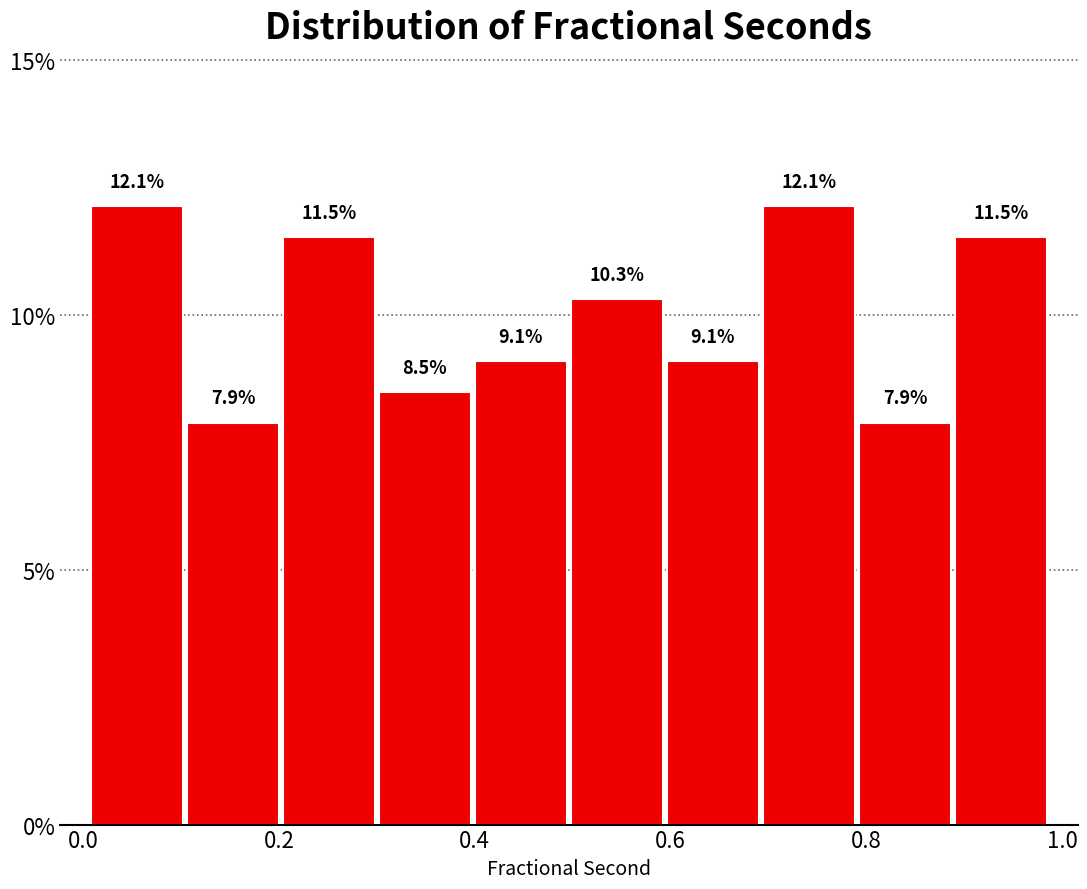

Reading left to right, transcribe this chart: for each bar, give the range it covers on the x-axis and its height. The bar edges are not printed on the chart, so give them approximately, as read against the axis.

0.00 to 0.10: 12.1
0.10 to 0.20: 7.9
0.20 to 0.30: 11.5
0.30 to 0.40: 8.5
0.40 to 0.50: 9.1
0.50 to 0.60: 10.3
0.60 to 0.70: 9.1
0.70 to 0.80: 12.1
0.80 to 0.88: 7.9
0.88 to 0.98: 11.5